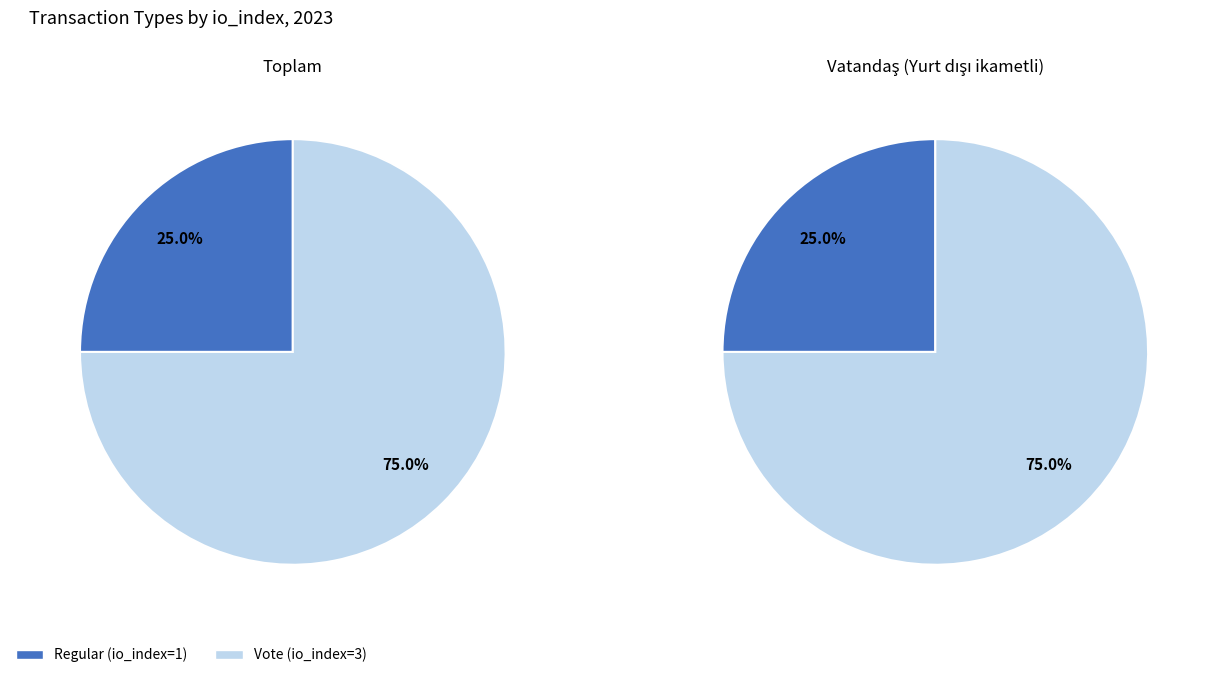

How much of the chart is everything except Regular?

75.0%